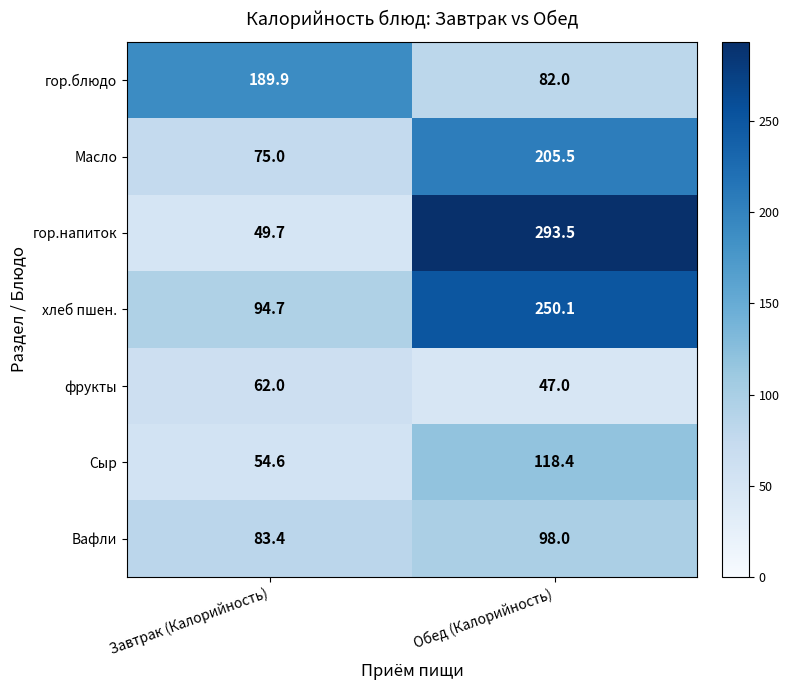

Reading right to left, transcribe all the data shown in this chart.

гор.блюдо: Обед (Калорийность)=82.0	Завтрак (Калорийность)=189.9
Масло: Обед (Калорийность)=205.5	Завтрак (Калорийность)=75.0
гор.напиток: Обед (Калорийность)=293.5	Завтрак (Калорийность)=49.7
хлеб пшен.: Обед (Калорийность)=250.1	Завтрак (Калорийность)=94.7
фрукты: Обед (Калорийность)=47.0	Завтрак (Калорийность)=62.0
Сыр: Обед (Калорийность)=118.4	Завтрак (Калорийность)=54.6
Вафли: Обед (Калорийность)=98.0	Завтрак (Калорийность)=83.4